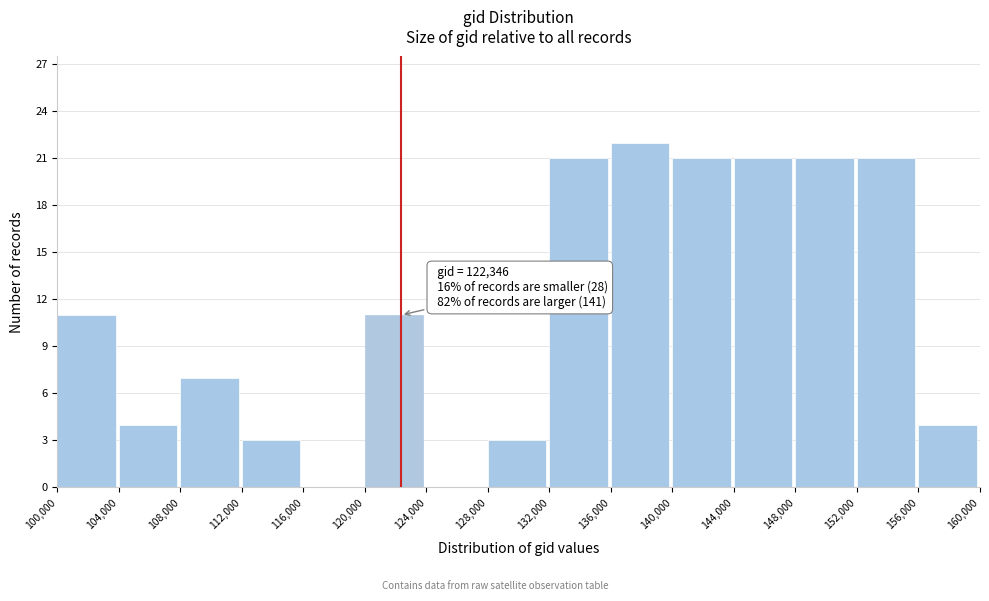

Which range on the x-axis has the tallest bar?

136,000 to 140,000